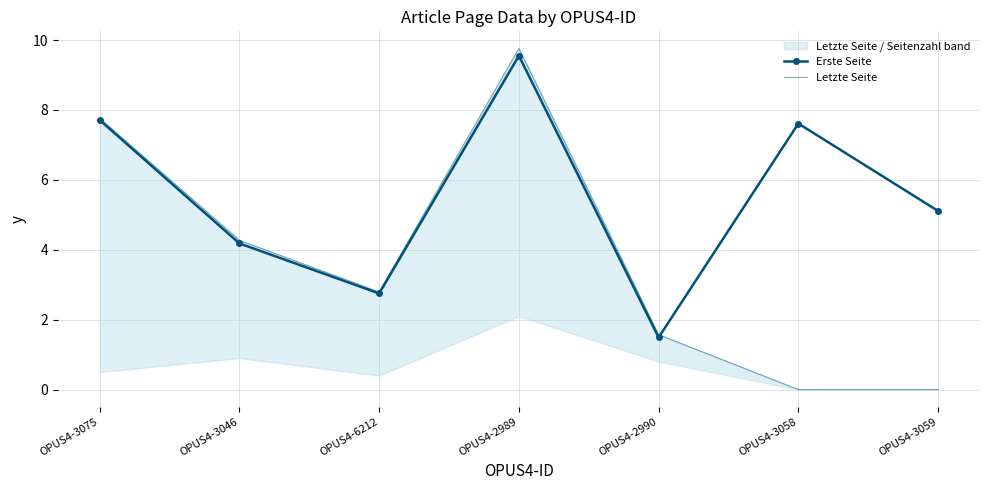

Which series has the largest range (max minus min)?

Letzte Seite